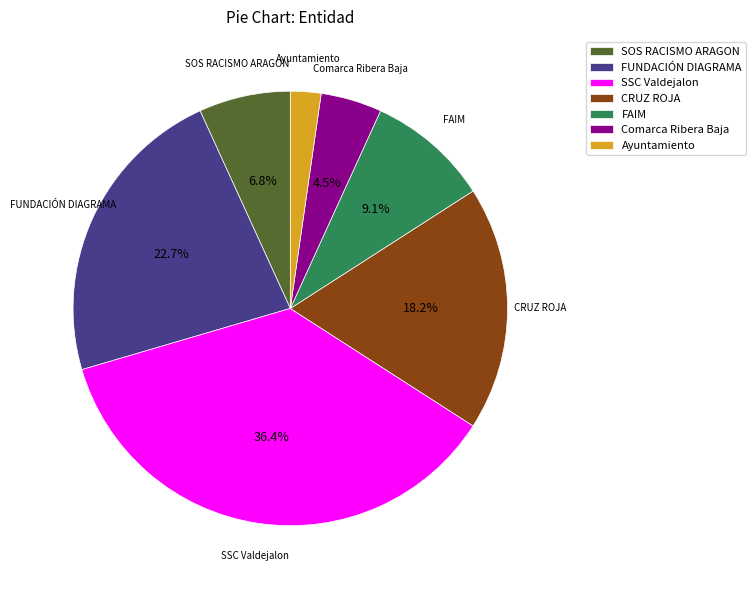

What is the ratio of the value at Ayuntamiento to the value at SOS RACISMO ARAGON?

0.3